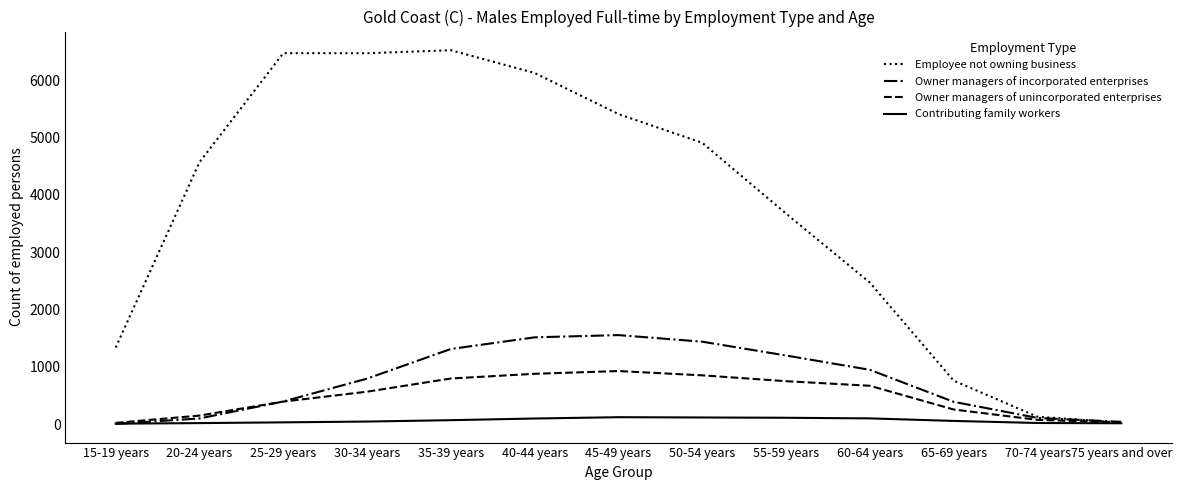

What are all the series names shown in the legend?

Employee not owning business, Owner managers of incorporated enterprises, Owner managers of unincorporated enterprises, Contributing family workers